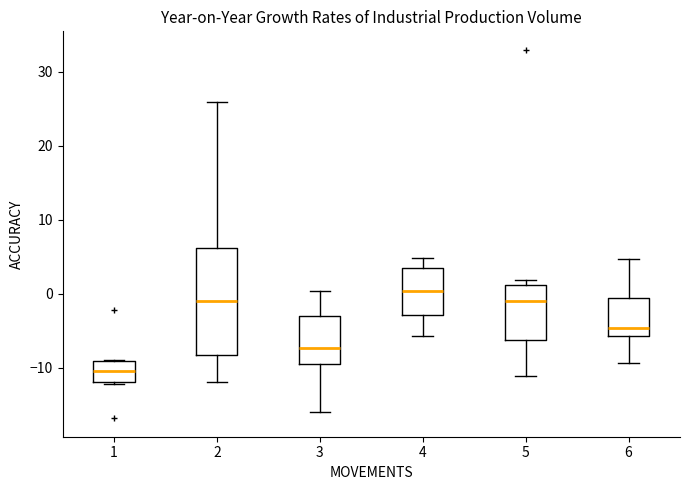

Reading left to right, transcribe this box plot: for each box, give where its median line is, the range the box spans, and where its two whiskers end, as read against the y-axis. The values are not printed on the chart, so give them approximately, as read against the axis.

1: median -10, box -12 to -9, whiskers -12 to -9
2: median -1, box -8 to 6, whiskers -12 to 26
3: median -7, box -9 to -3, whiskers -16 to 0
4: median 0, box -3 to 3, whiskers -6 to 5
5: median -1, box -6 to 1, whiskers -11 to 2
6: median -5, box -6 to -1, whiskers -9 to 5